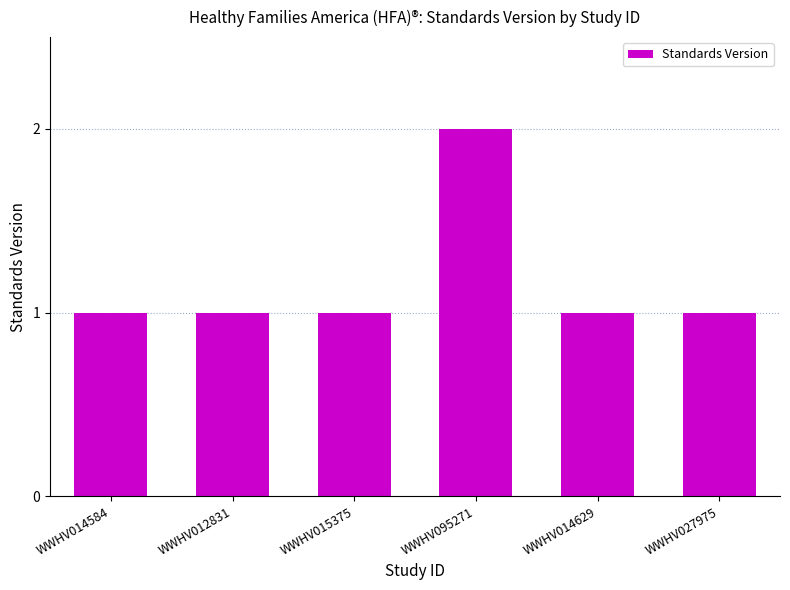

What is the difference between the maximum and second lowest values?

1